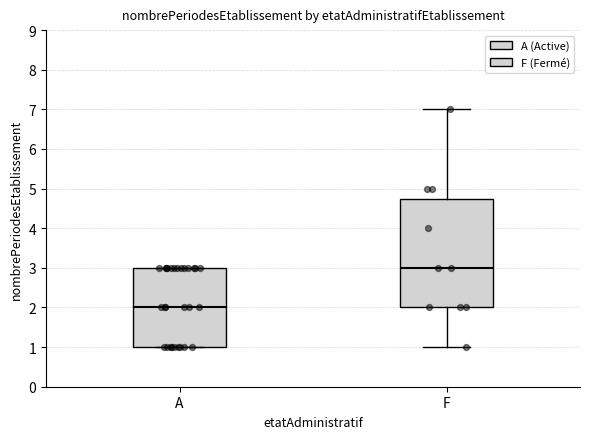

Which box is the tallest, from its lower edge to its upper edge?

F